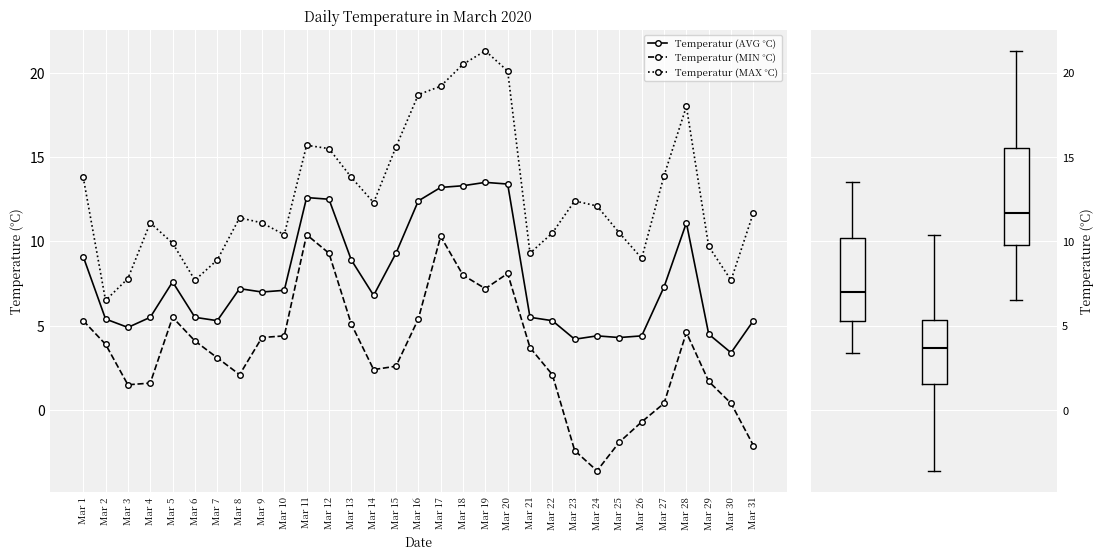

The value of Temperatur (AVG °C) at Mar 4 is 5.5. True or false?

True